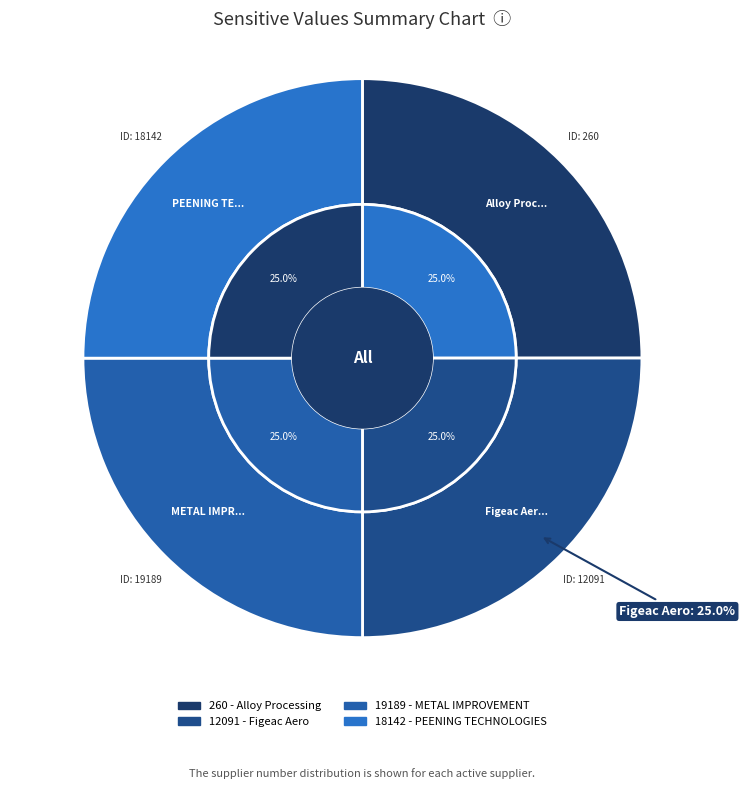

To the nearest percent, what percentage of the pie is 19189 - METAL IMPROVEMENT?

25%